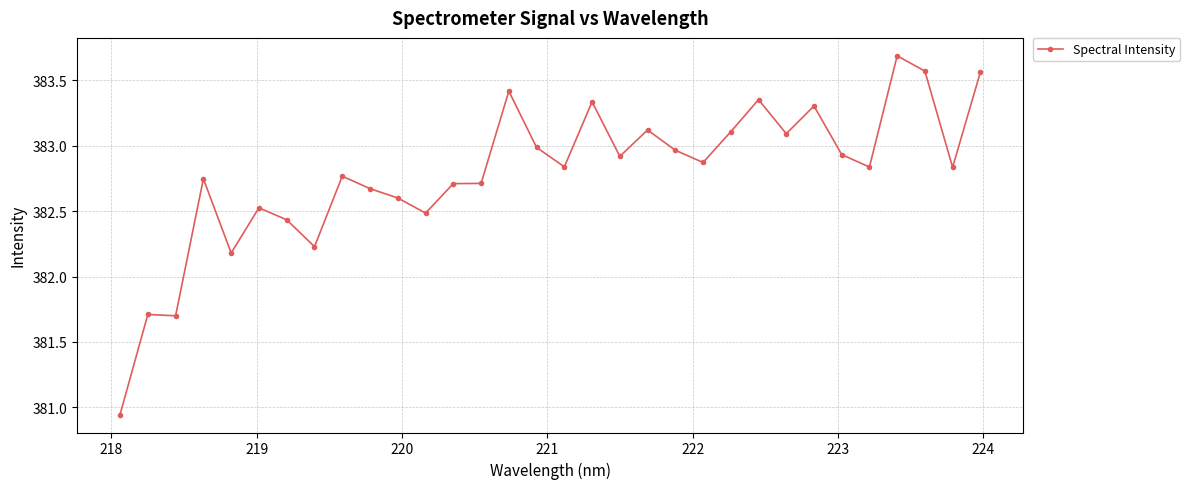

True or false: there are more than 0 points higher than both neighbors.

True